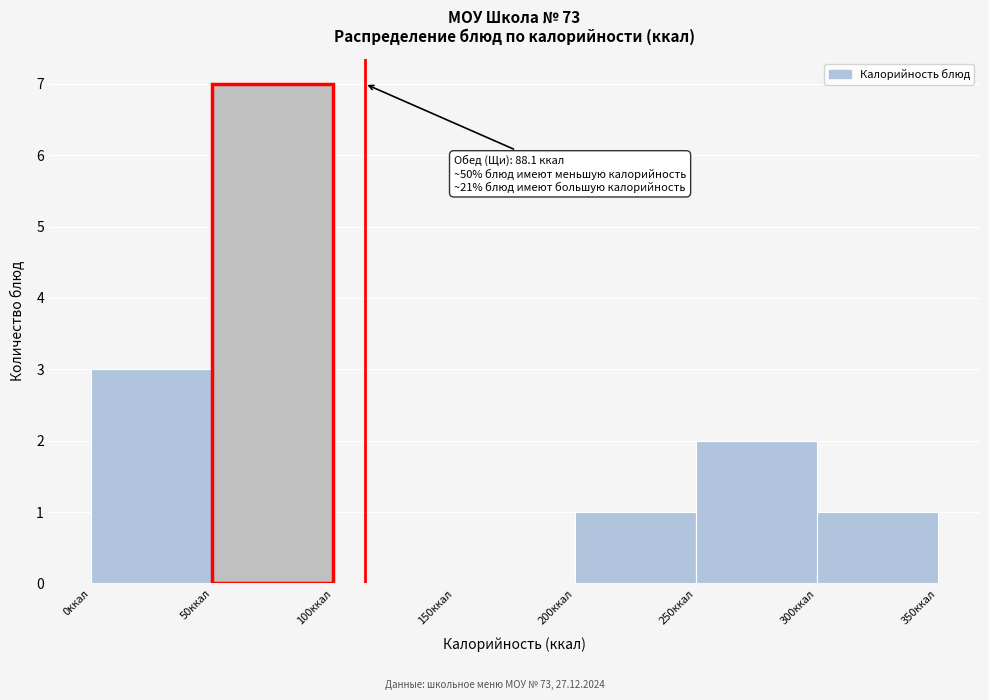

Which range on the x-axis has the tallest bar?

50 to 100